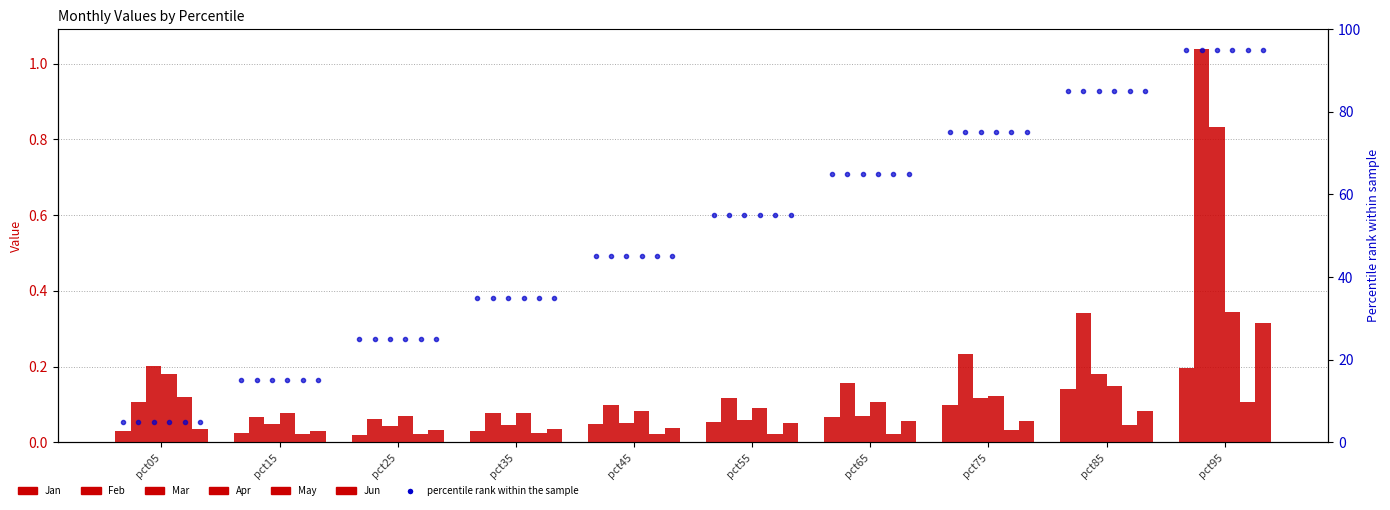

The Mar series shows 0.1 at pct35. True or false?

False